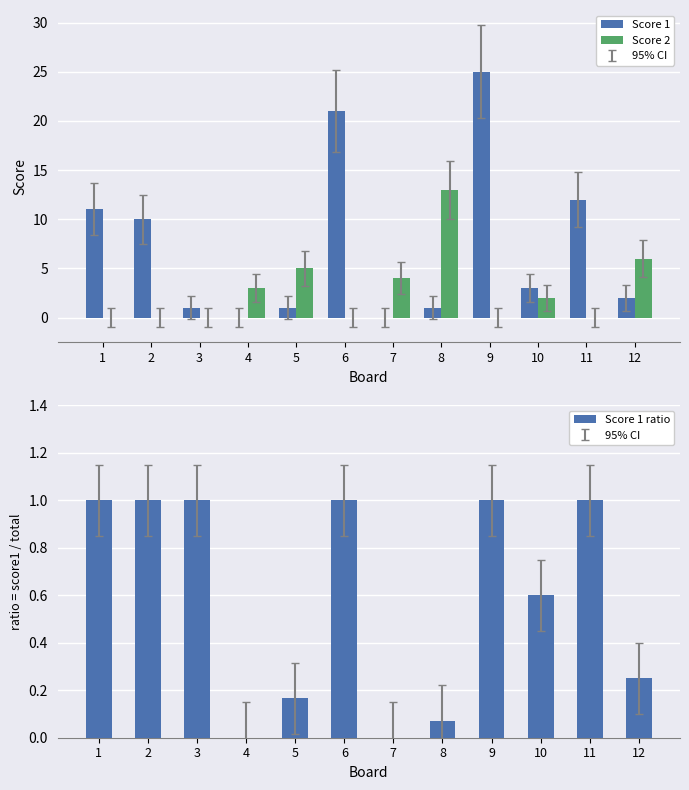

At which label does Score 1 first exceed 3?

1